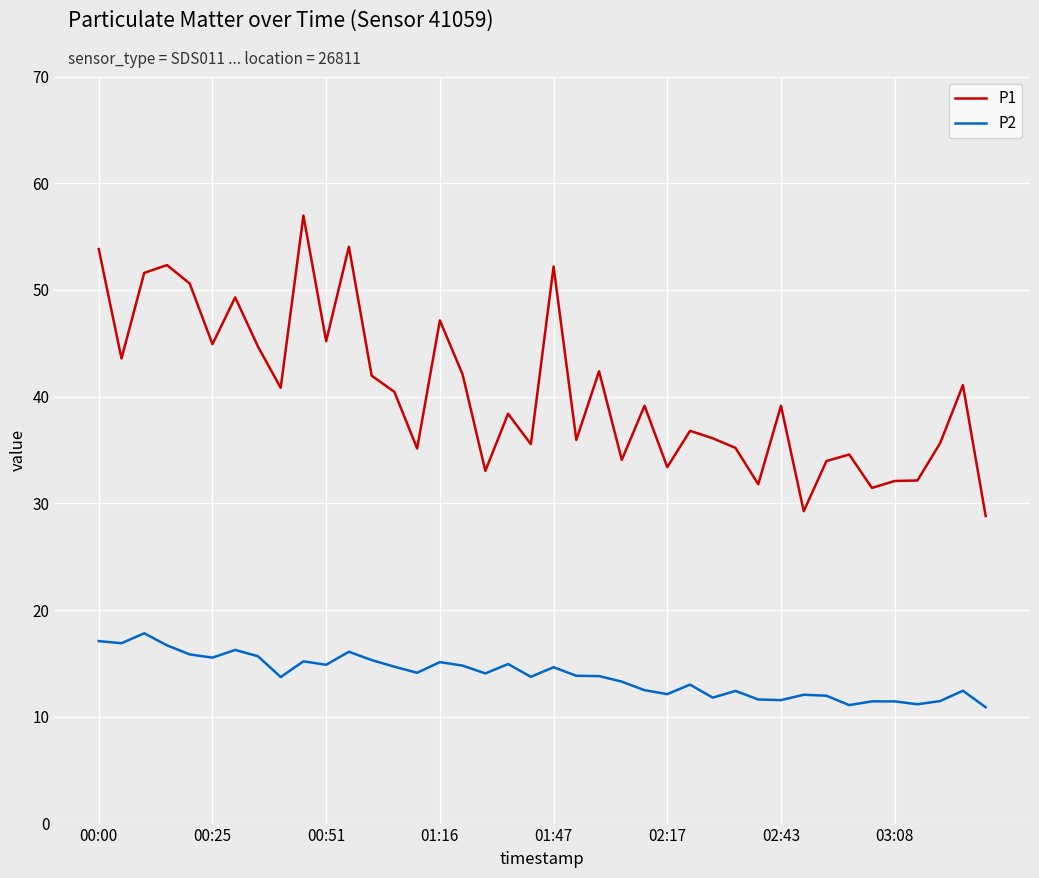

Which series has the largest total across all categories?

P1